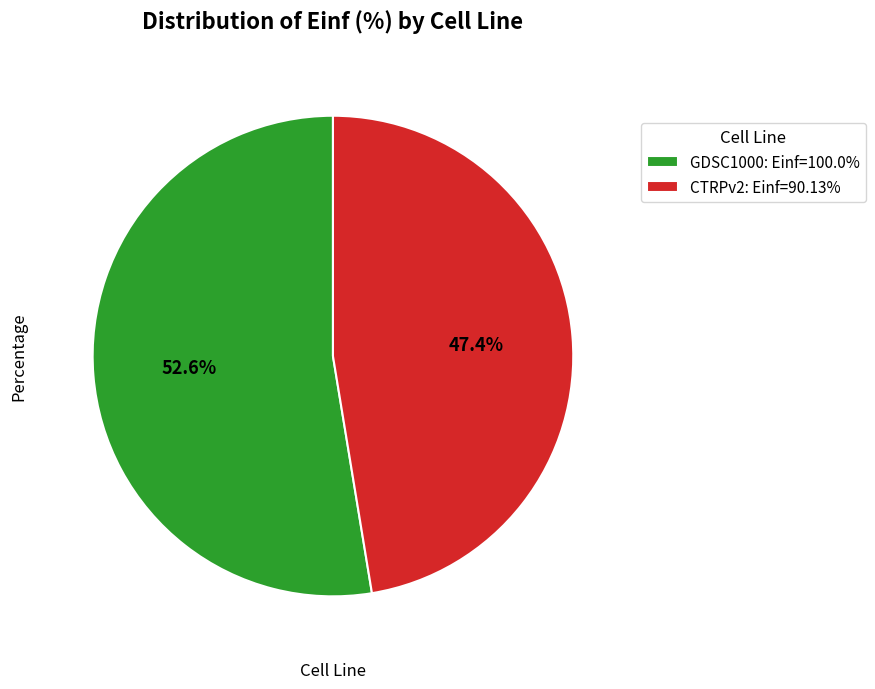

What is the ratio of the value at GDSC1000: Einf=100.0% to the value at CTRPv2: Einf=90.13%?

1.1